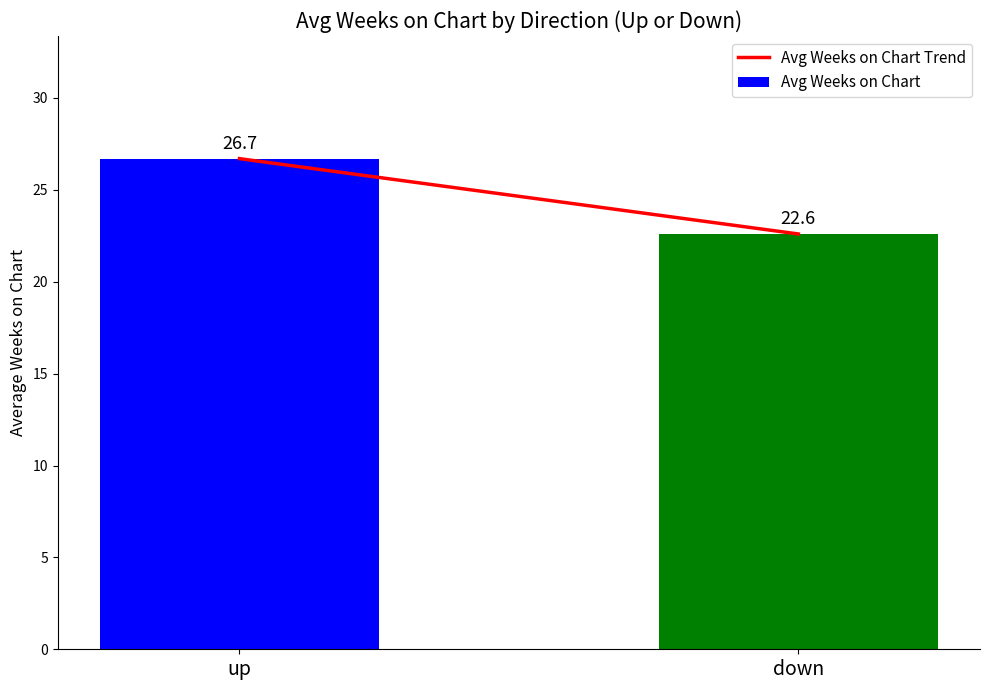

How many series are shown in this chart?

1